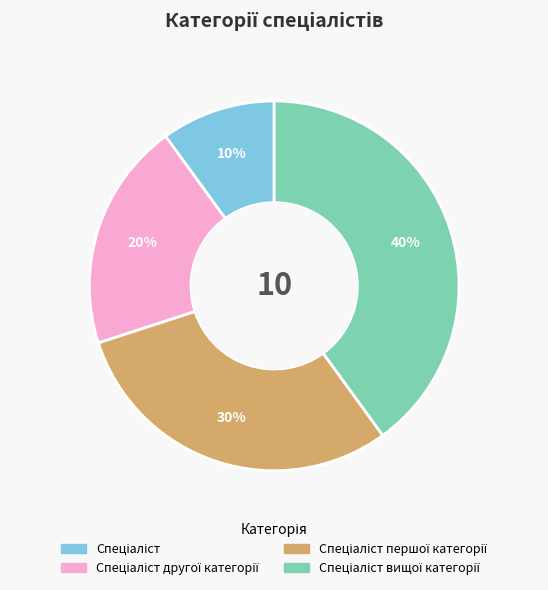

Is there any slice that represents more than half of the pie?

No